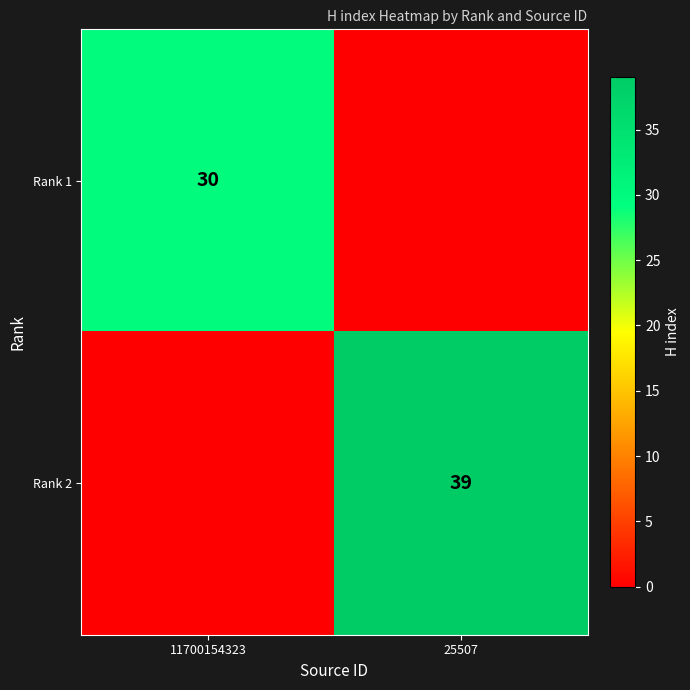

At which category is the sum across all series the highest?

25507